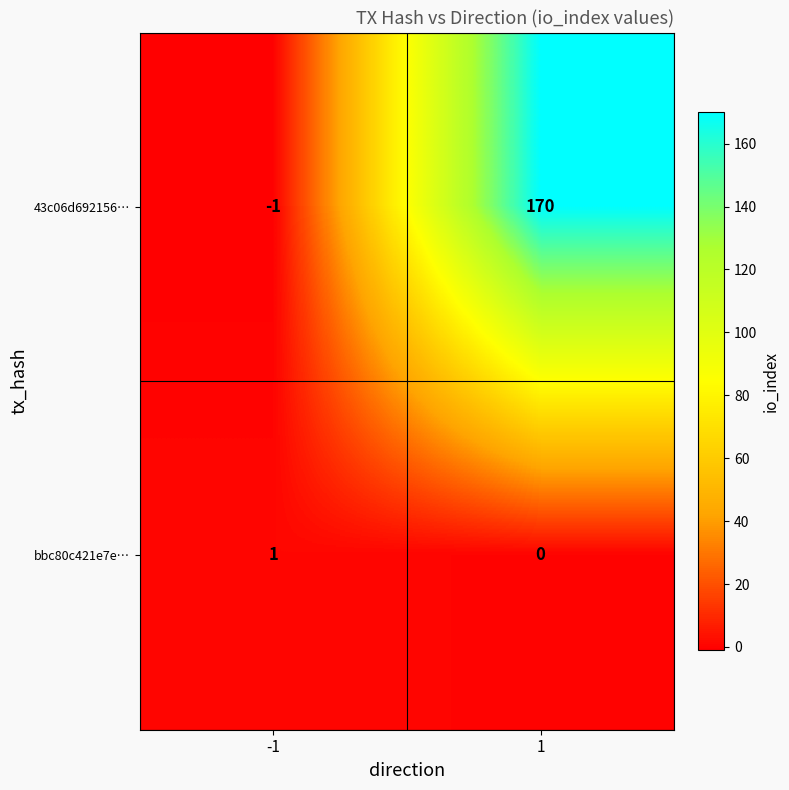

The bbc80c421e7e… series shows 0 at 1. True or false?

True